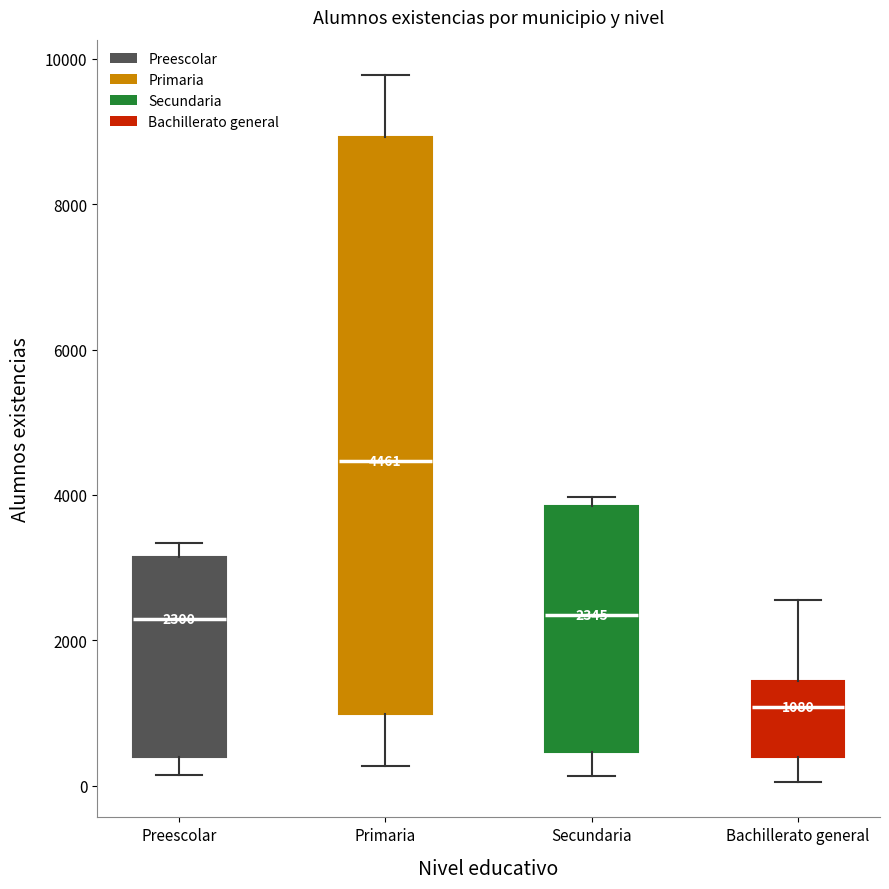

Which box is the tallest, from its lower edge to its upper edge?

Primaria